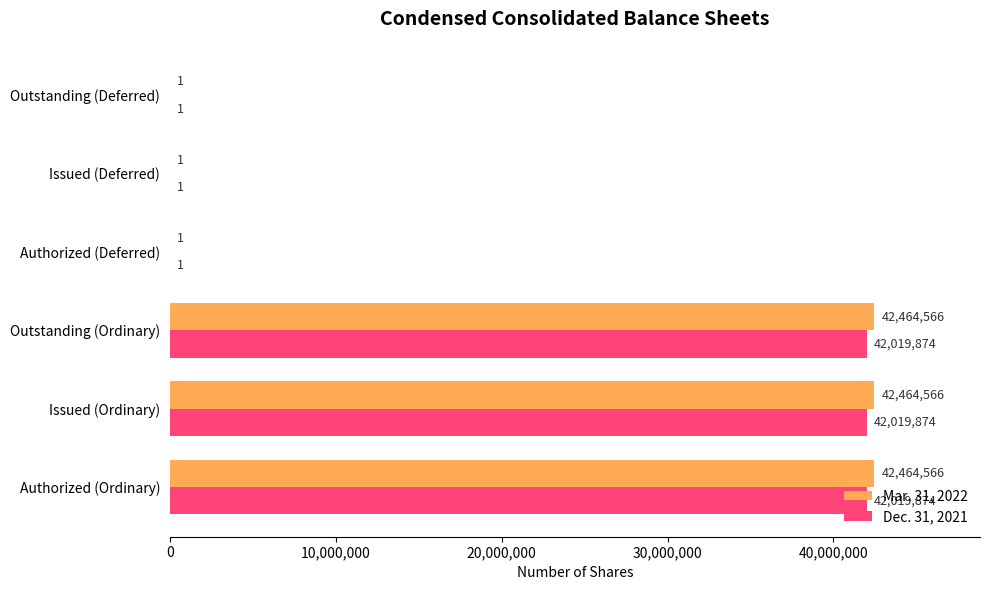

What is the maximum value shown in the chart?

42464566